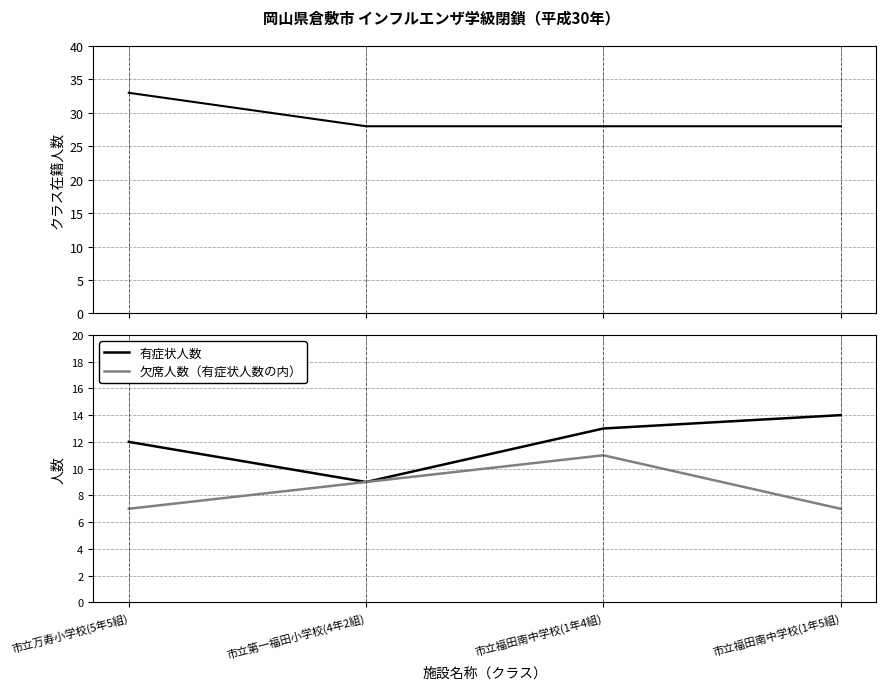

What is the difference between the maximum and minimum values in the クラス在籍人数 series?

5